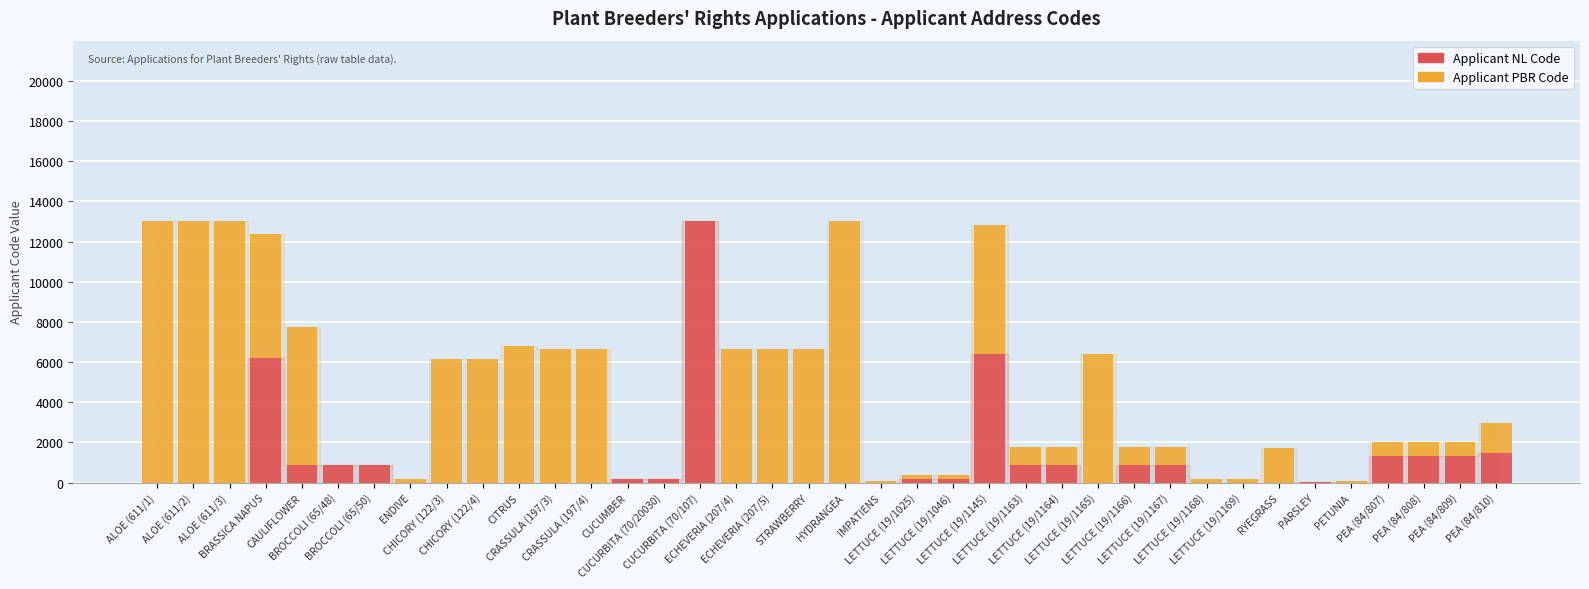

What is the maximum value for Applicant NL Code?

13040